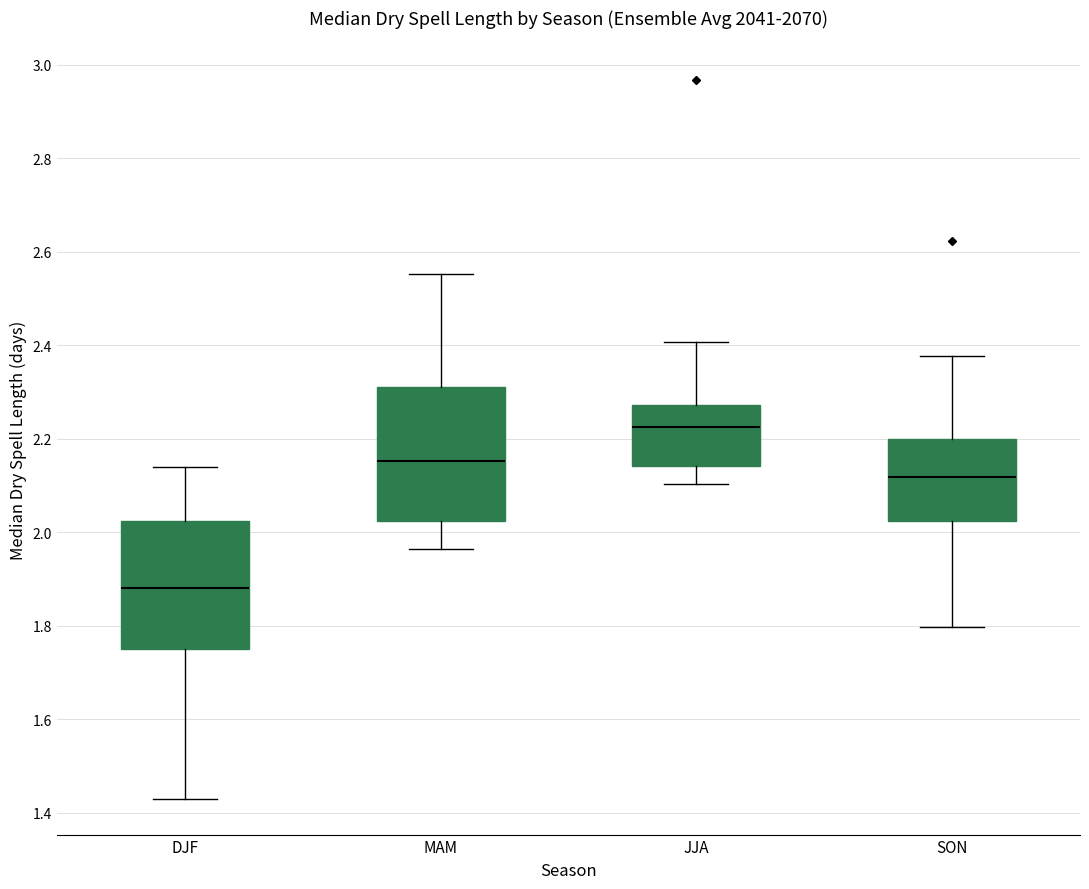

Where does the median line of the box for JJA sit on the y-axis? The values are not printed on the chart, so give them approximately, as read against the axis.

2.22